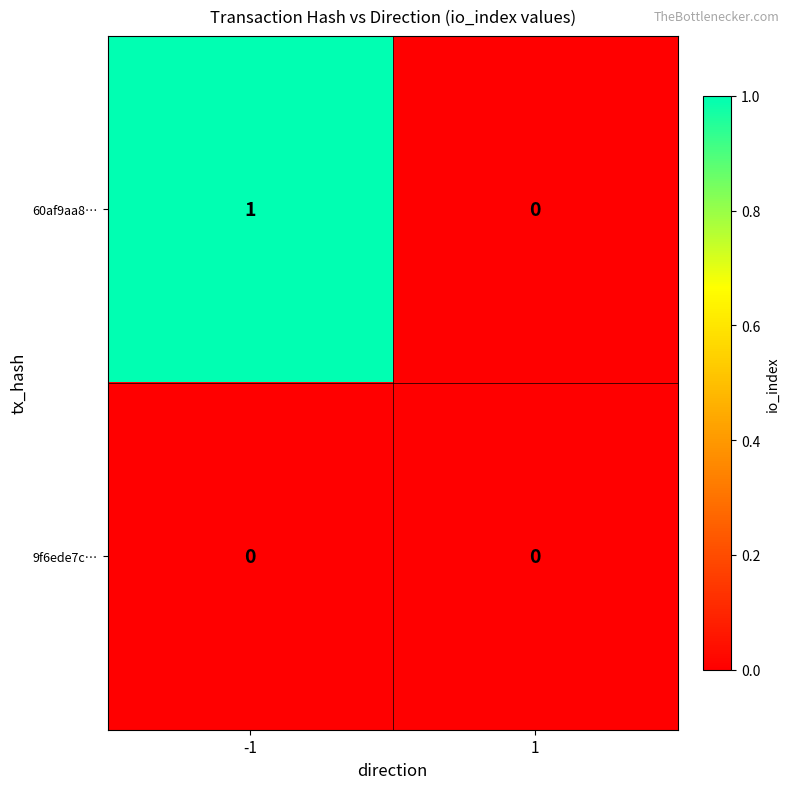

Which series has the widest spread of values?

60af9aa8…